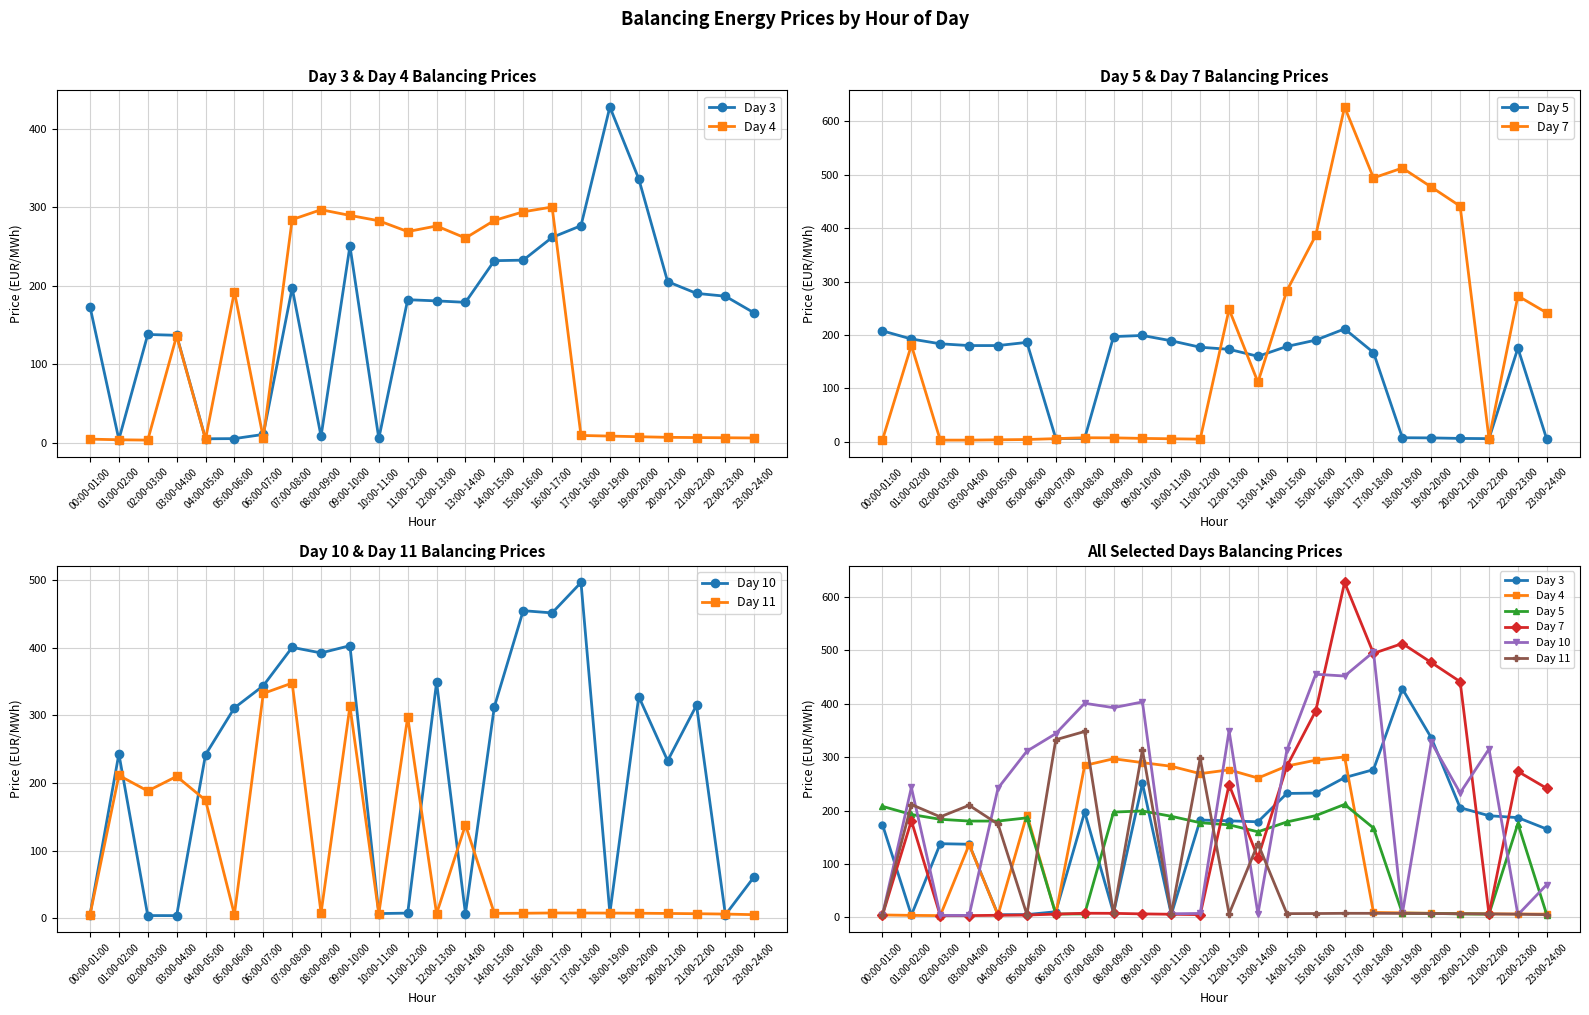

How many data points does each series have?

24